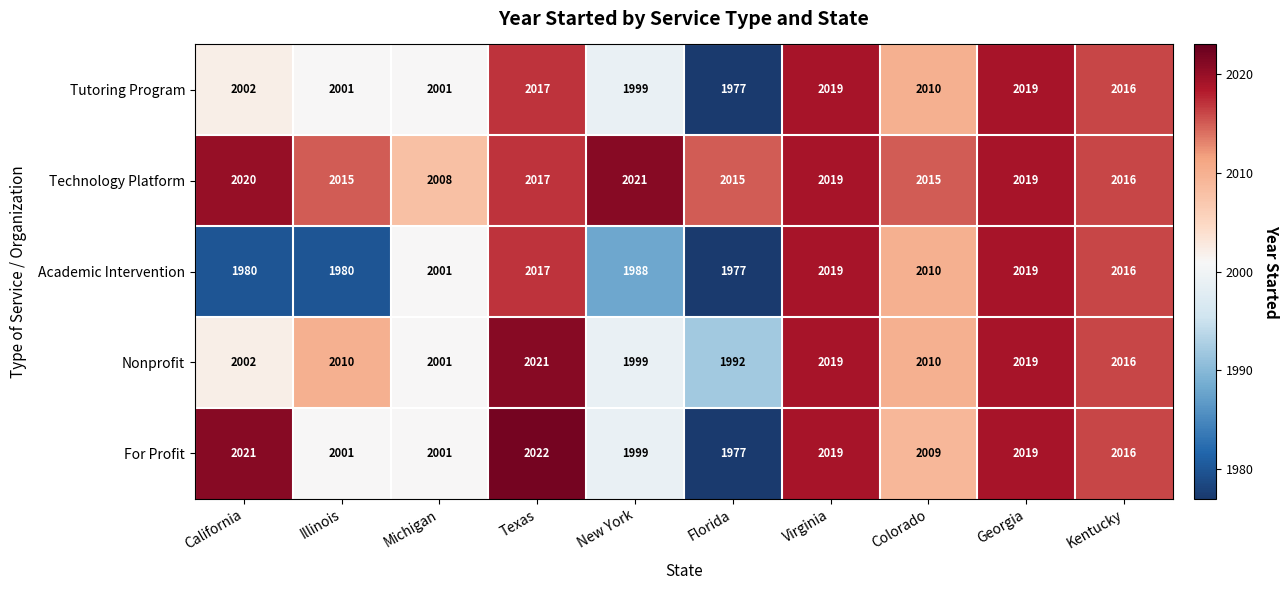

Is it true that Technology Platform equals 1015 at California?

False